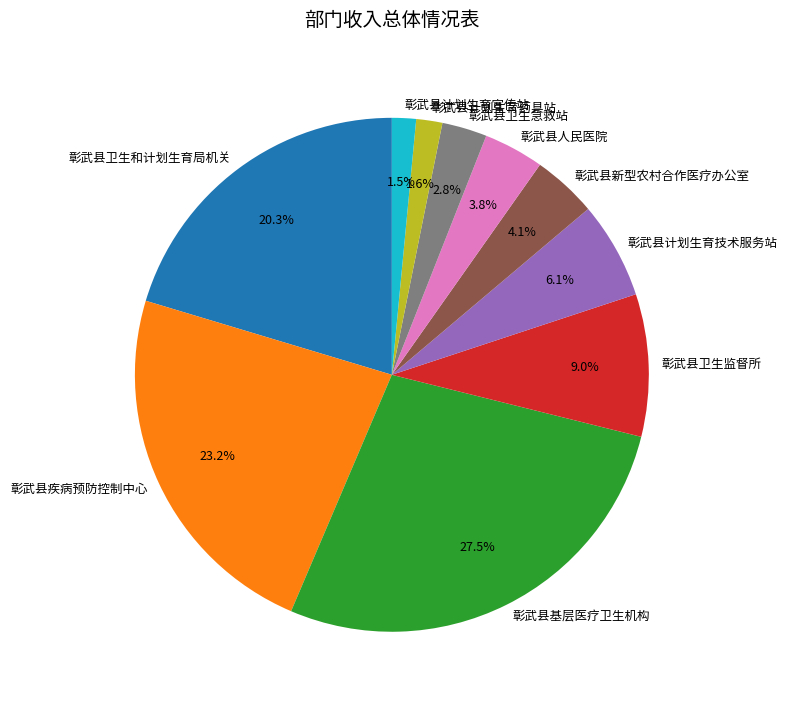

How much of the chart is everything except 彰武县计划生育技术服务站?

93.9%